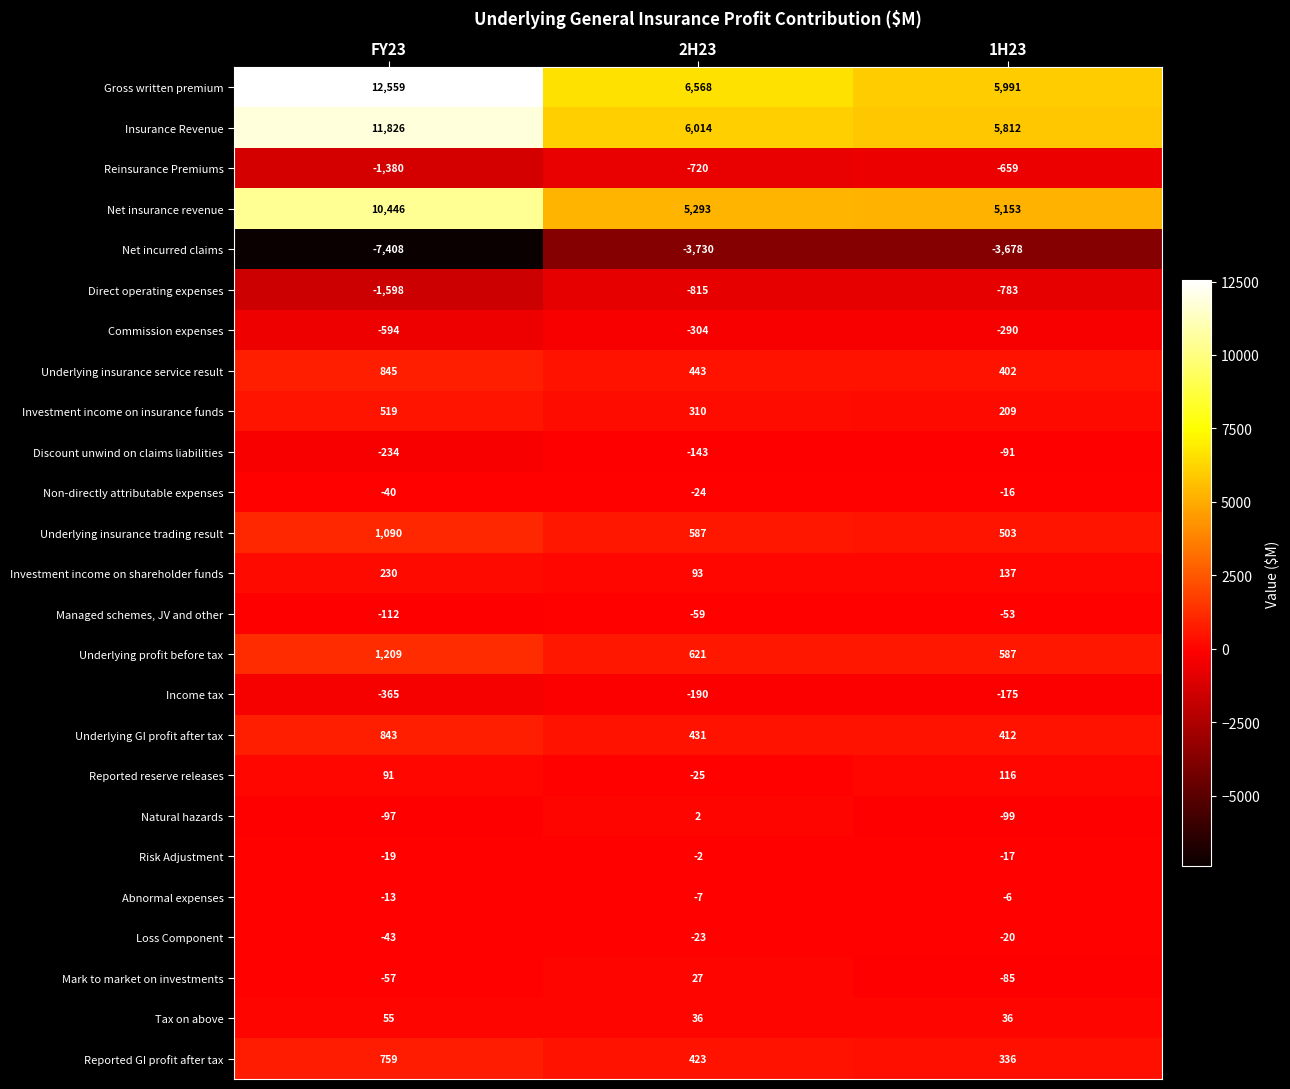

At how many categories does at least one series exceed 9954?

1